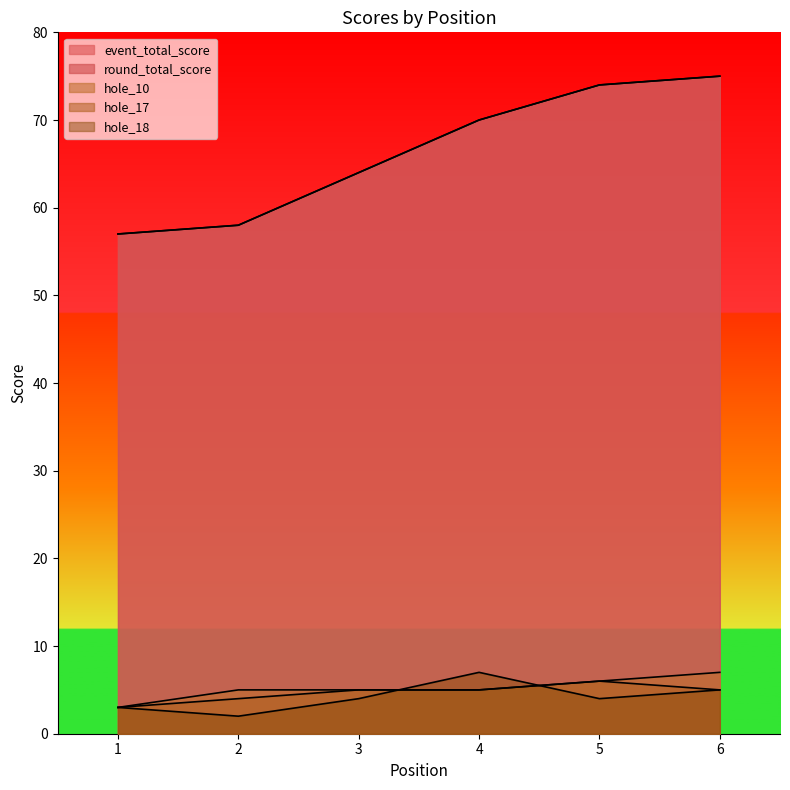

What is the value of the hole_18 point at the 1st from the left?

3